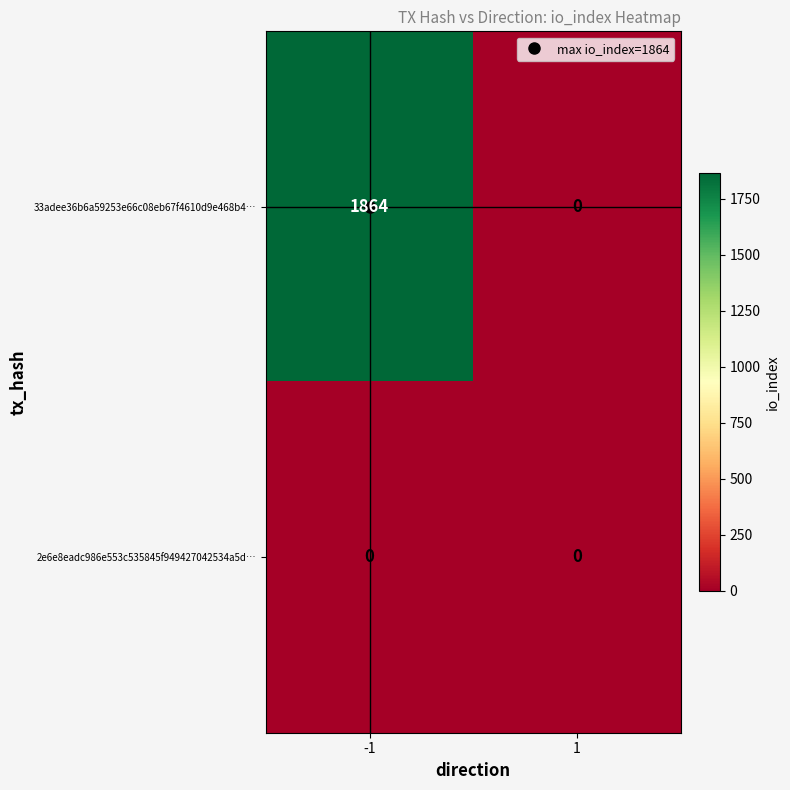

What is the maximum value shown in the chart?

1864